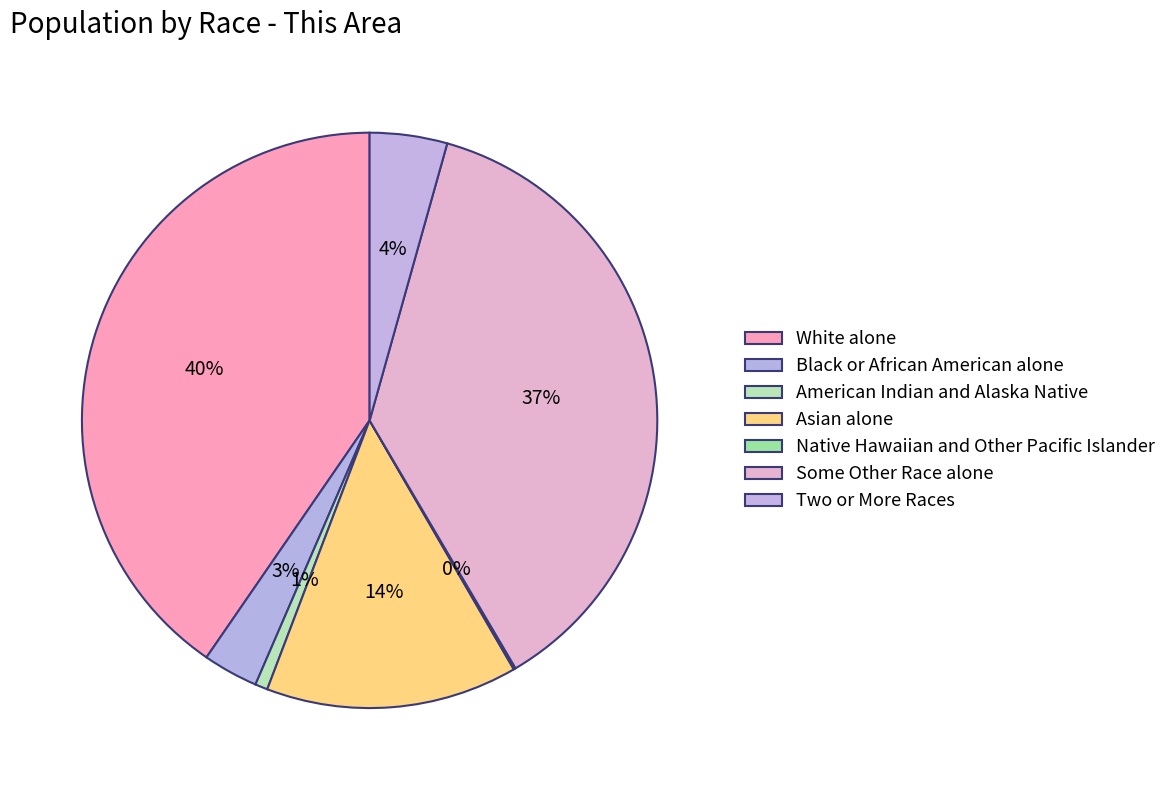

To the nearest percent, what is the average slice percentage?

14%